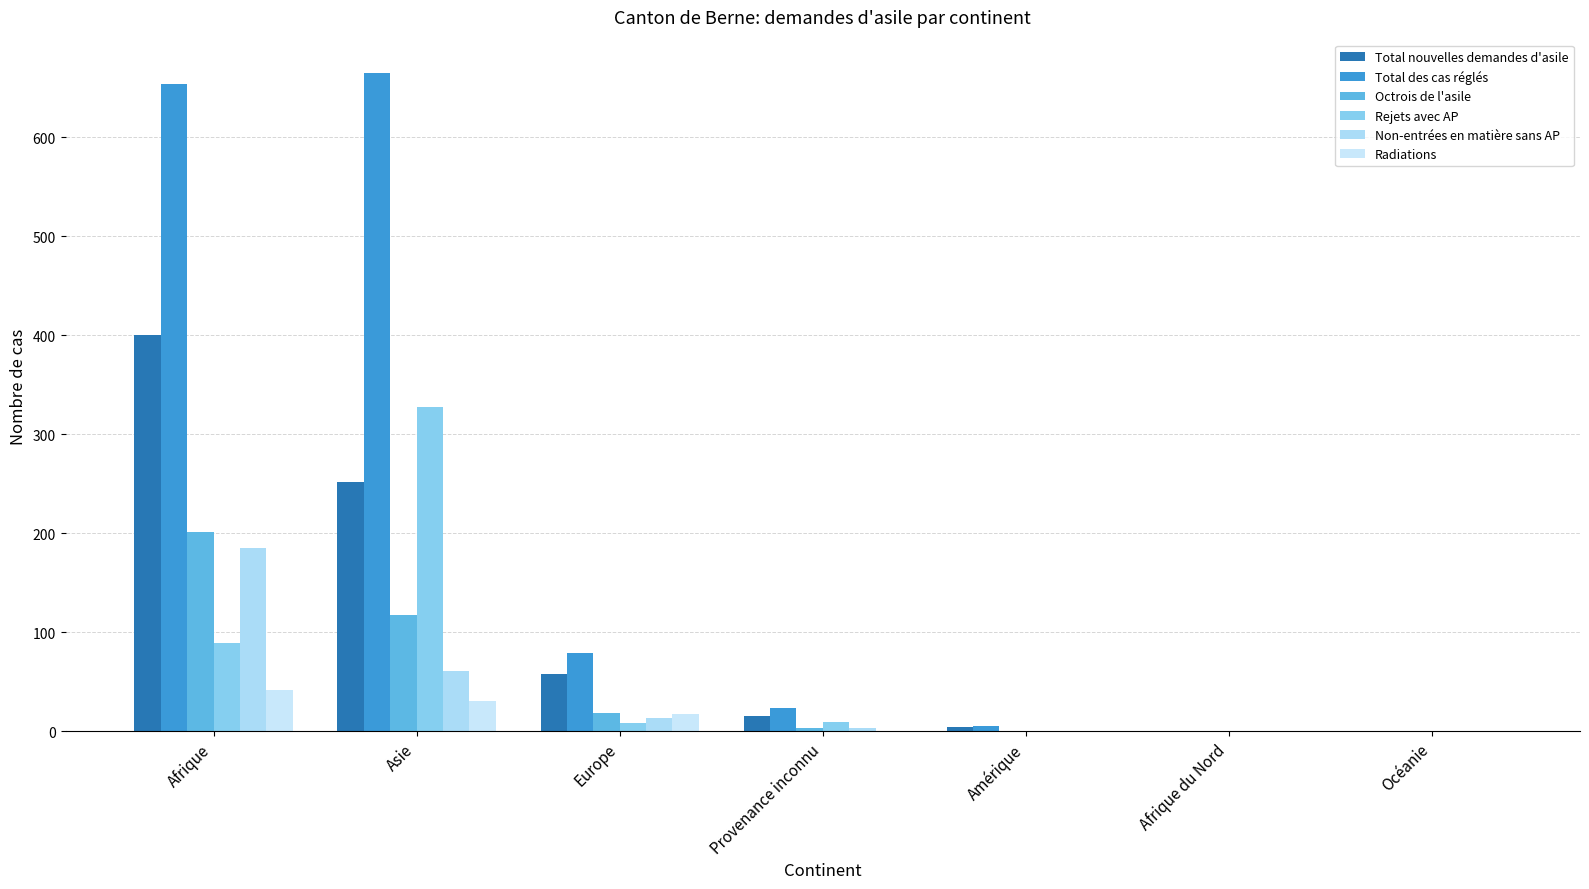

Count the number of categories in the chart.

7